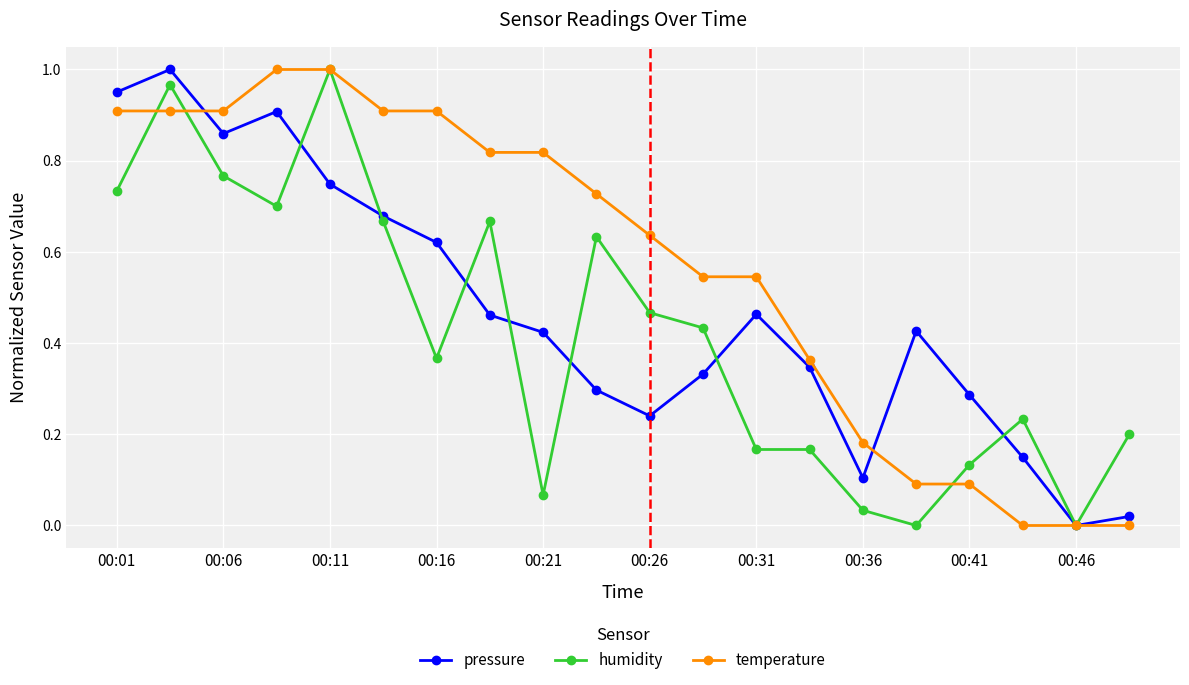

True or false: humidity has more than 1 points higher than both neighbors.

True